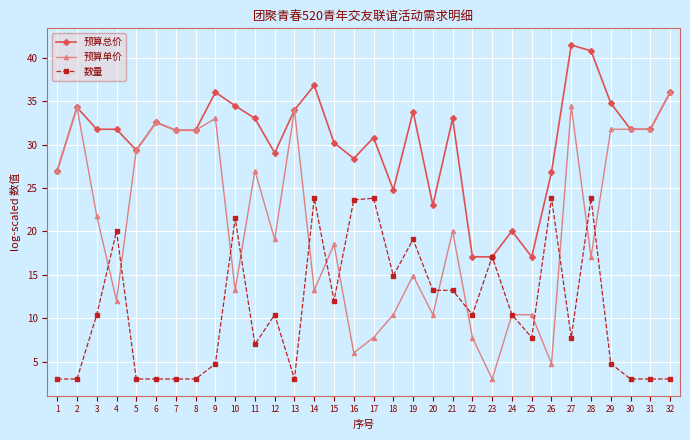

How many series are shown in this chart?

3